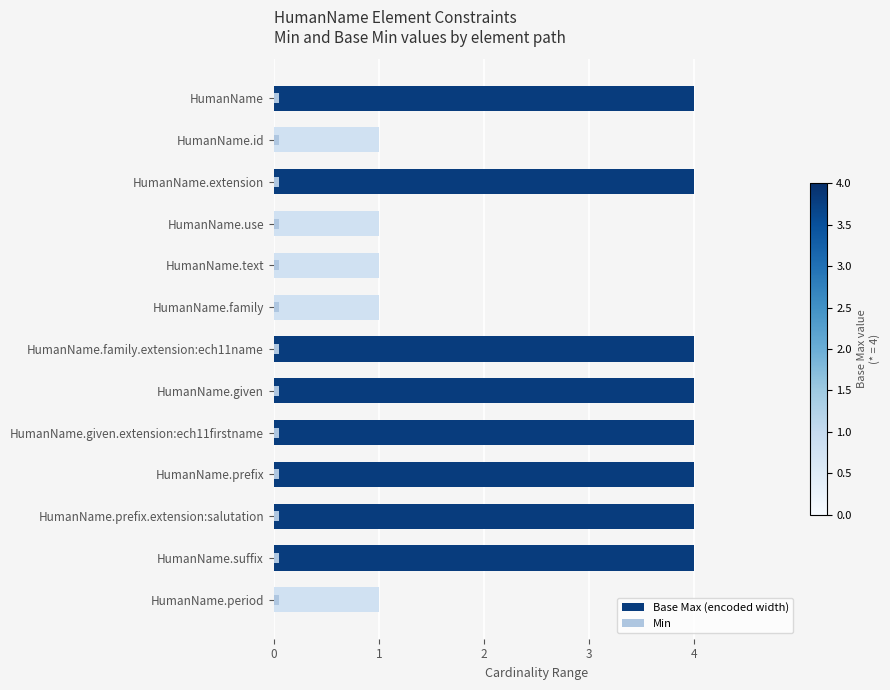

Which series has the widest spread of values?

Base Max (encoded width)